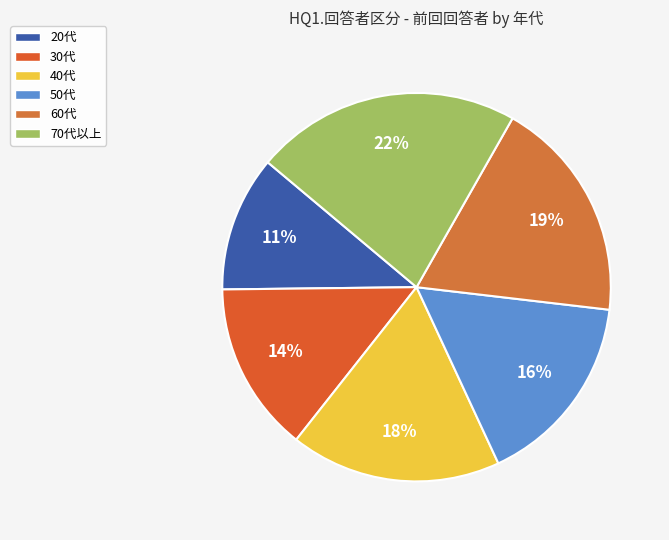

Which category has the biggest portion of the pie?

70代以上